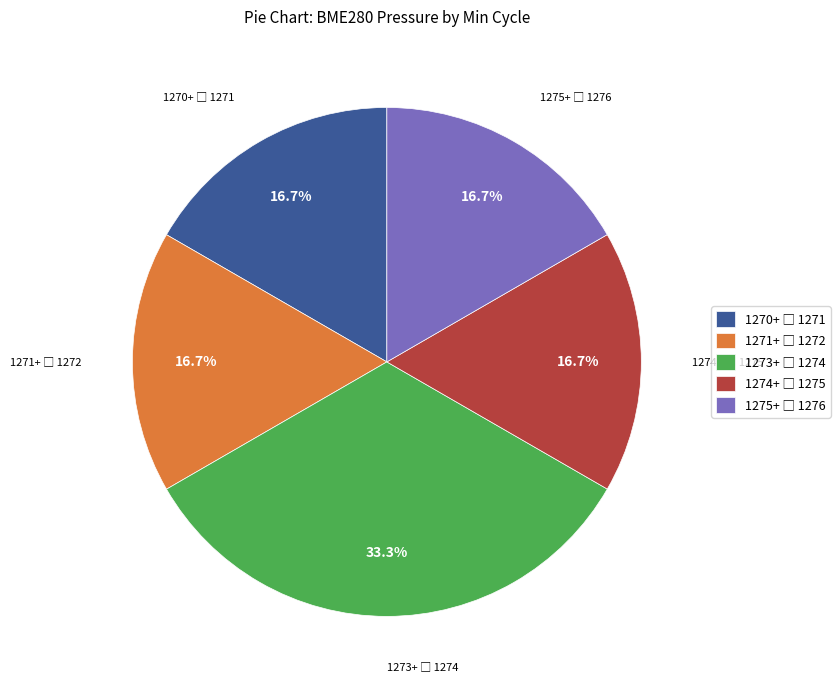

Is there a majority slice in this chart?

No